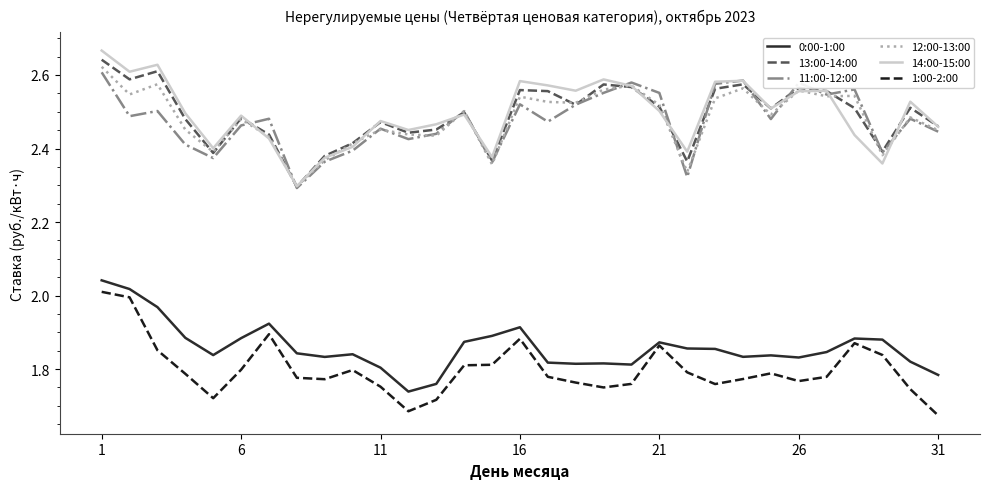

True or false: 12:00-13:00 and 0:00-1:00 intersect in this chart.

False